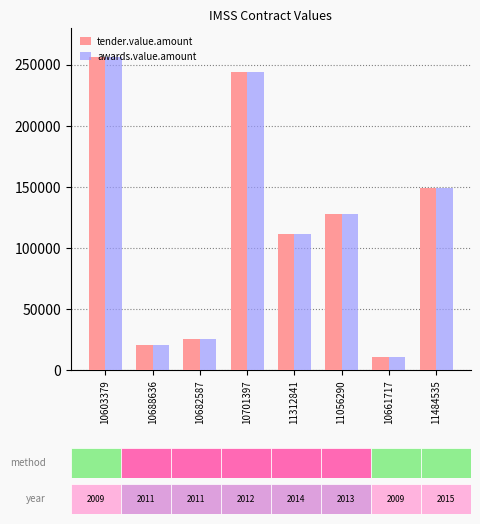

At which label does awards.value.amount reach its peak?

10603379